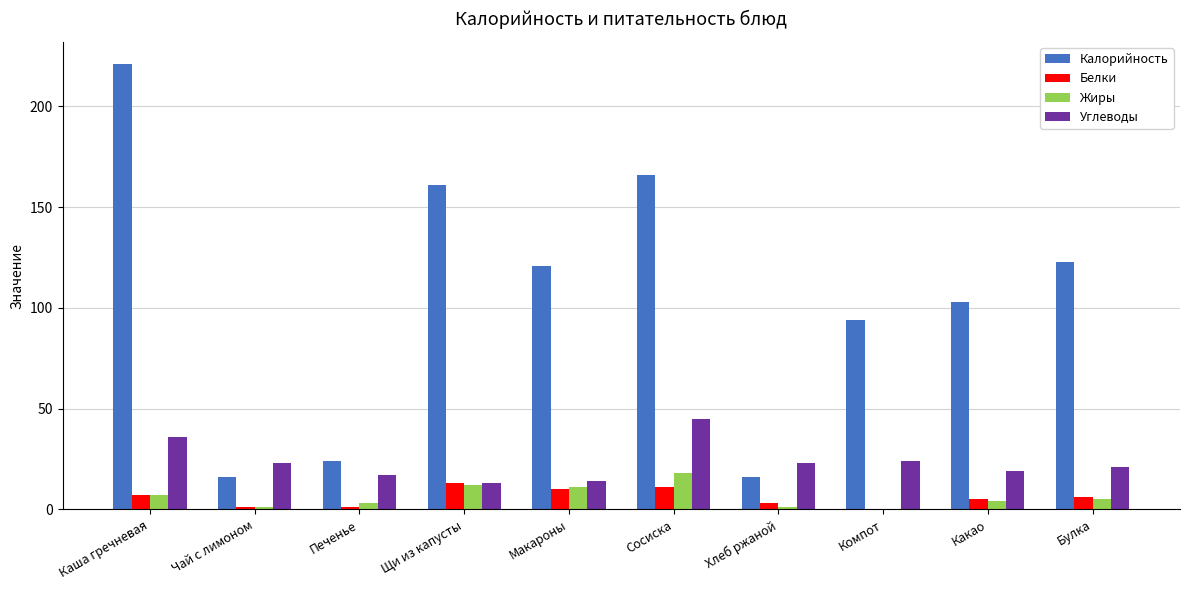

Is it true that Белки equals 5 at Какао?

True